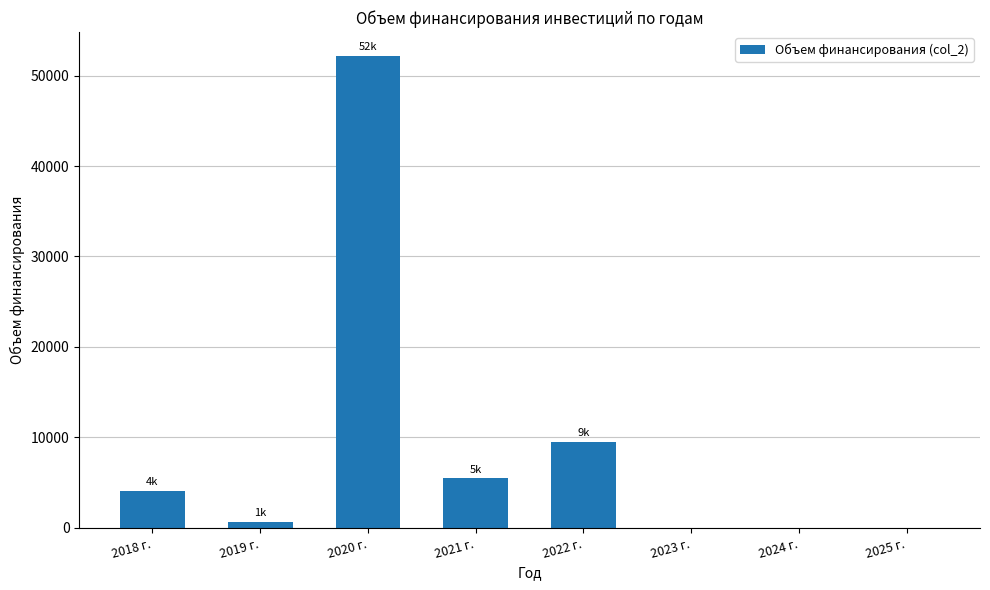

What is the maximum value shown in the chart?

52199.4